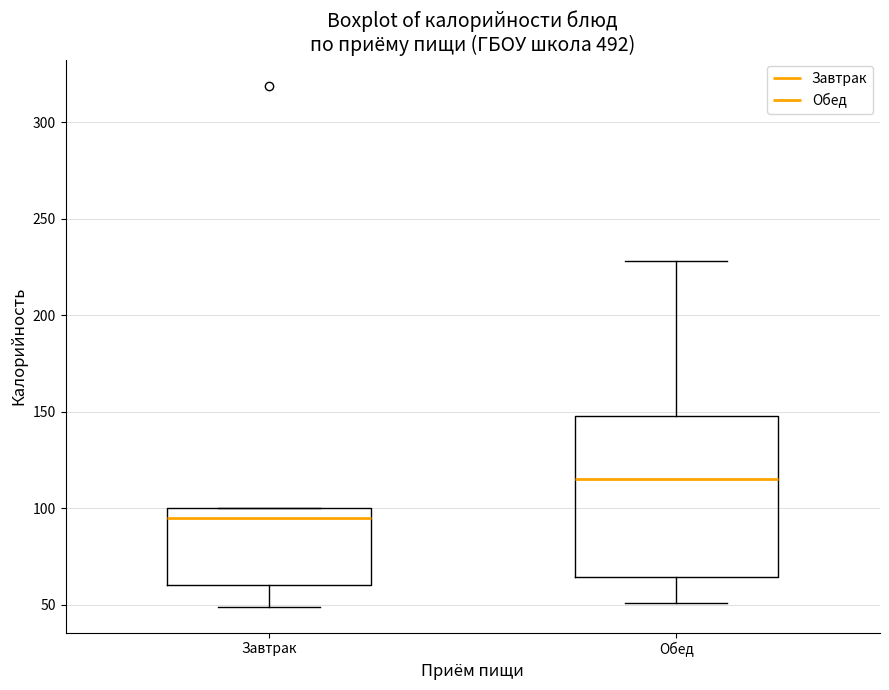

Where is the upper edge of the box for Обед on the y-axis? The values are not printed on the chart, so give them approximately, as read against the axis.

150